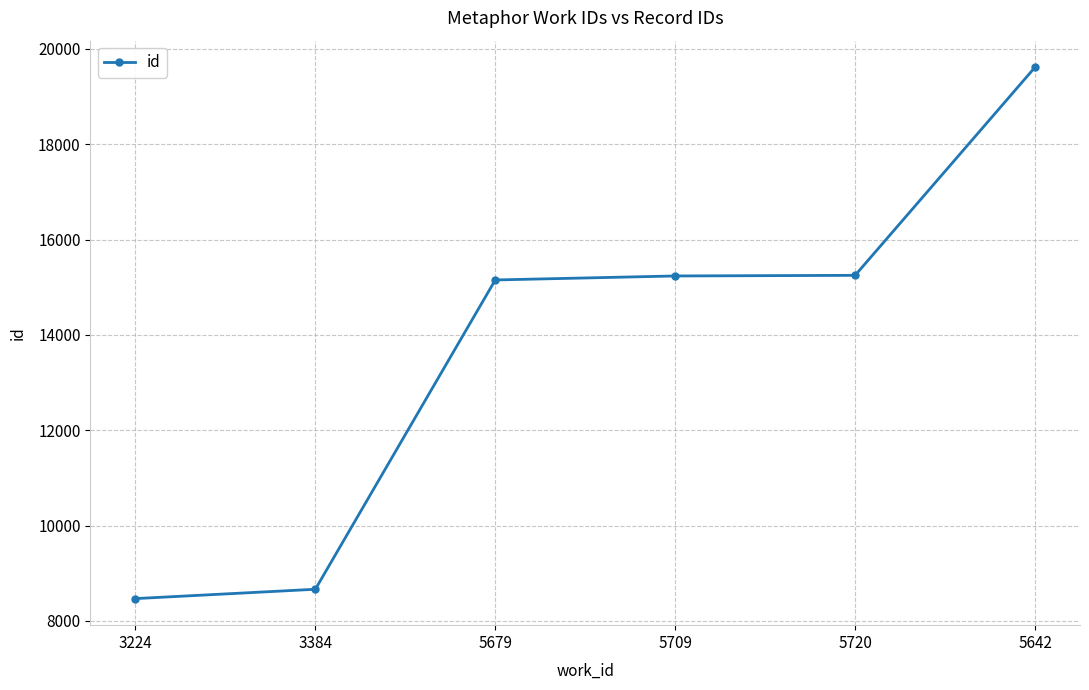

How many data points does each series have?

6